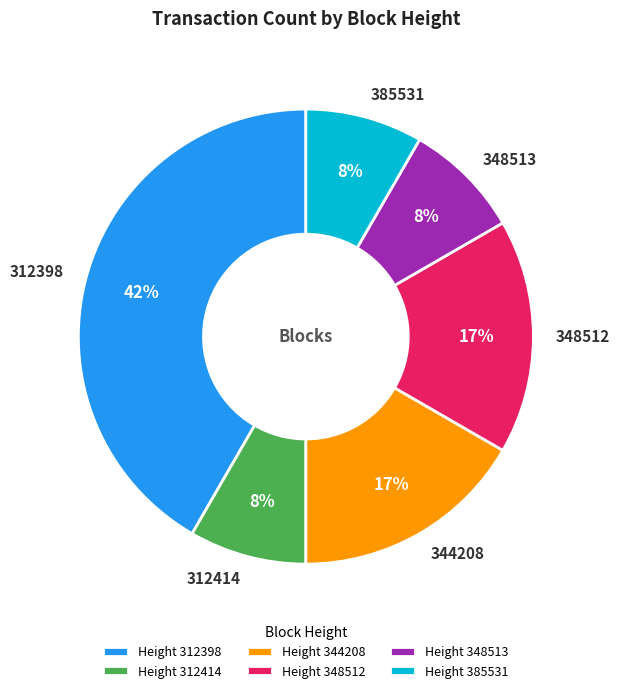

To the nearest percent, what percentage of the pie is 312398?

42%